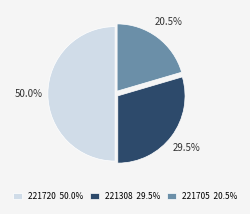

Combined, what portion of the pie is 221705 and 221720?

70.5%